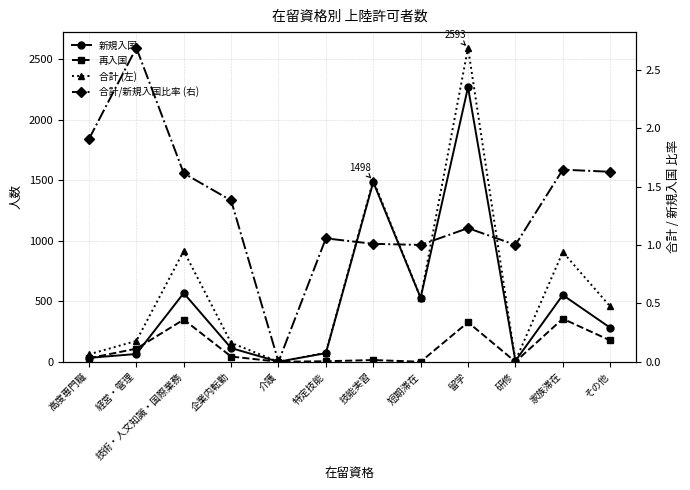

Which series has the largest range (max minus min)?

合計 (左)